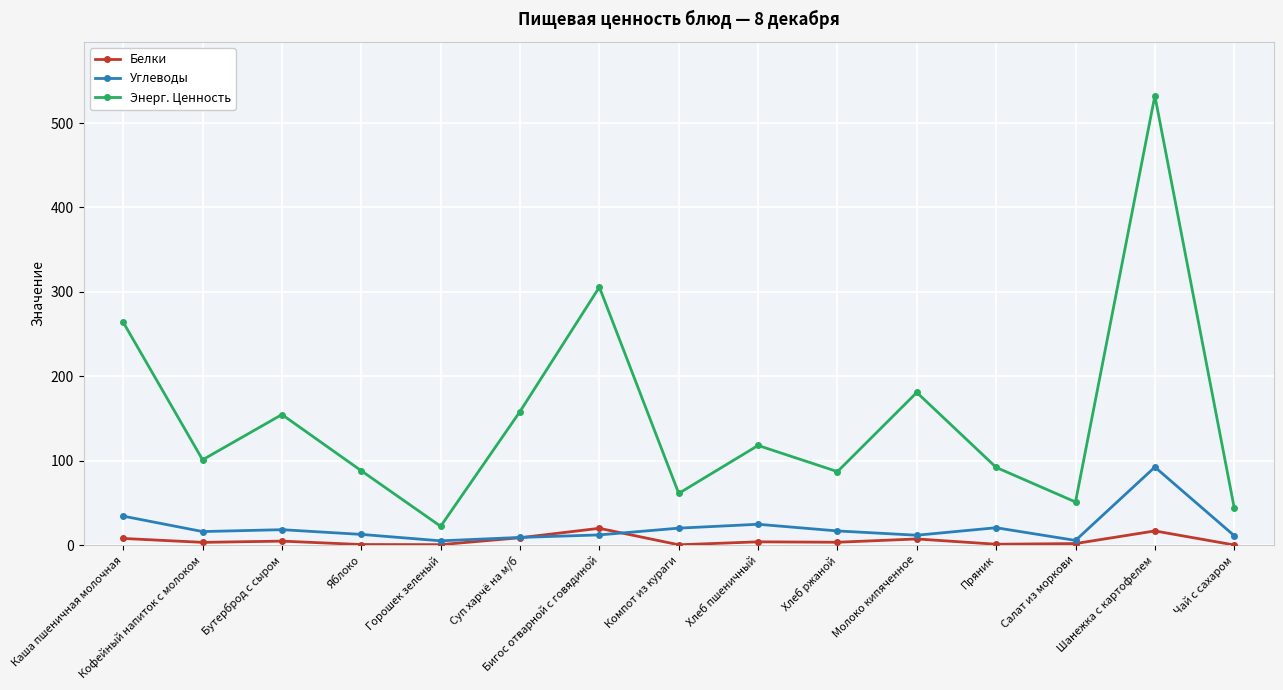

What is the approximate value of Энерг. Ценность at Пряник?

92.0